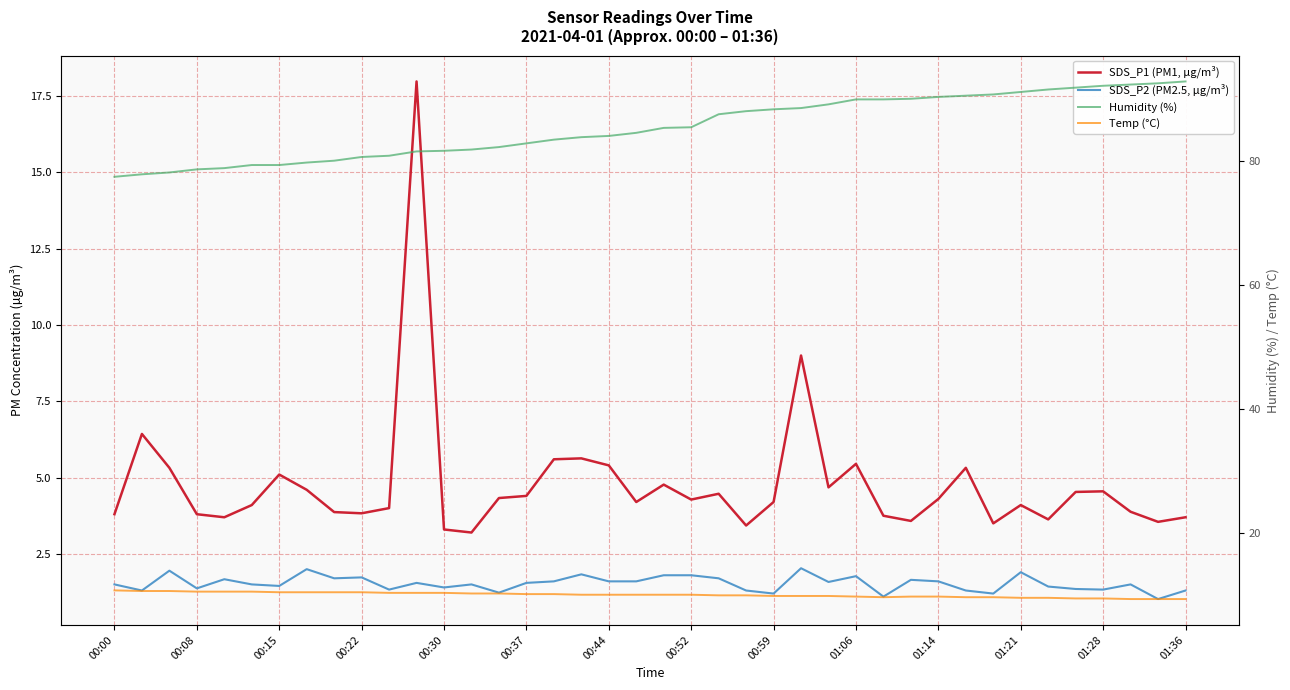

At which category does the chart reach its peak across all series?

01:36